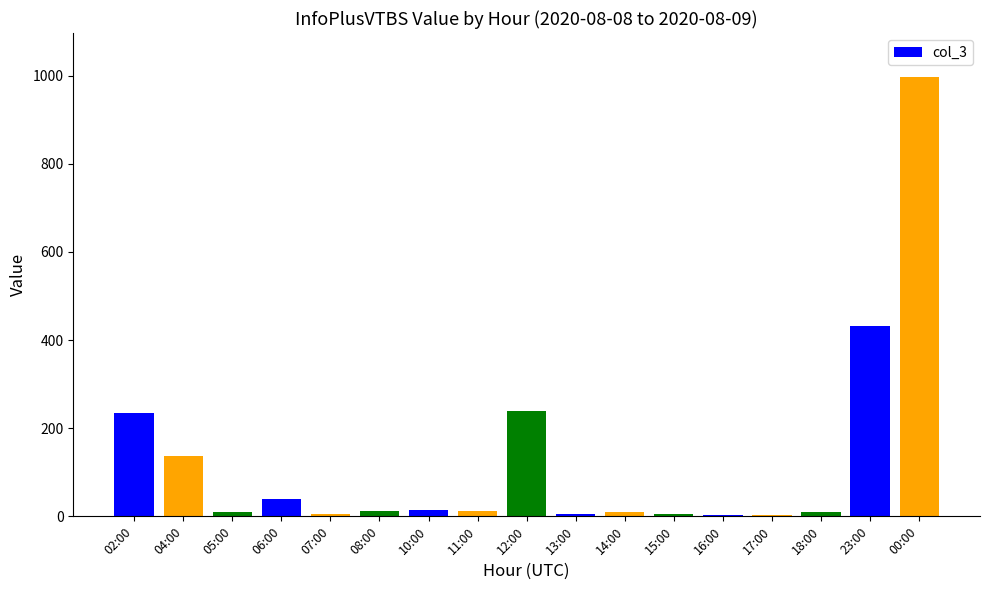

Is it true that the value at 02:00 is 234?

True